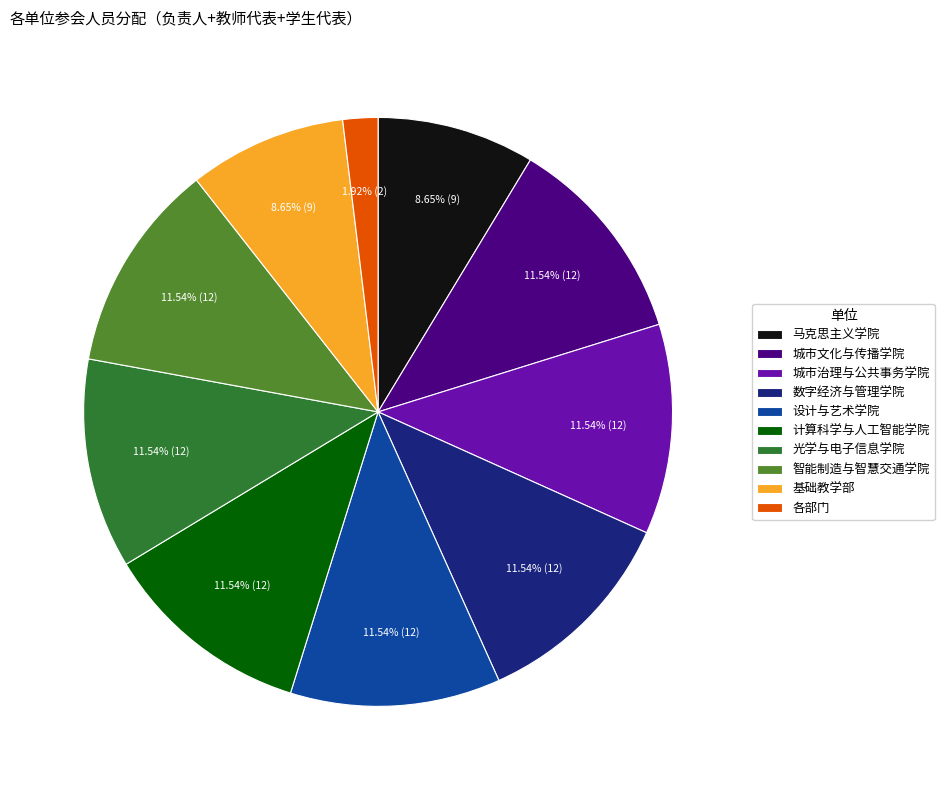

Is there any slice that represents more than half of the pie?

No